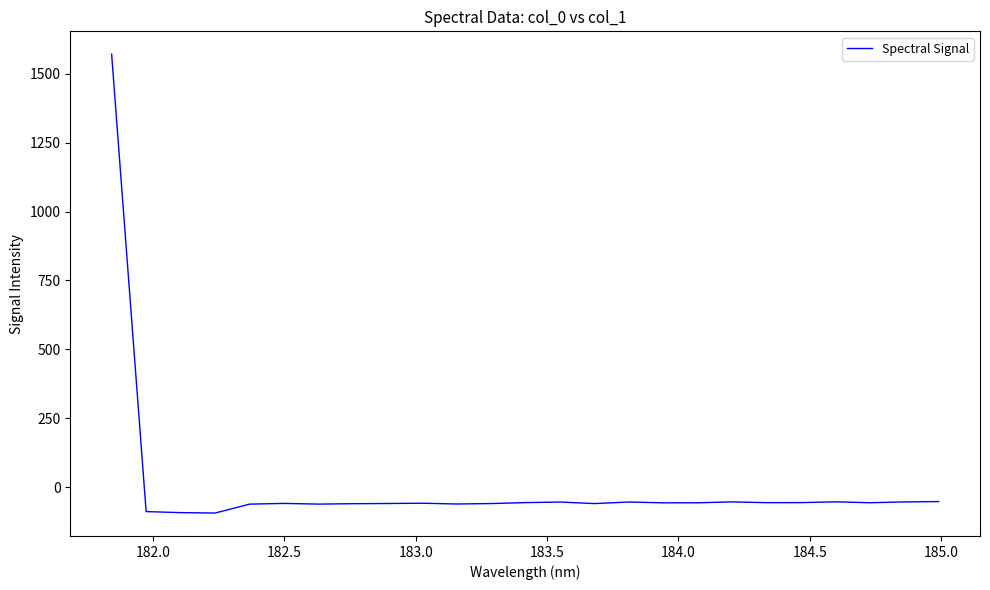

What is the smallest value displayed?

-94.1